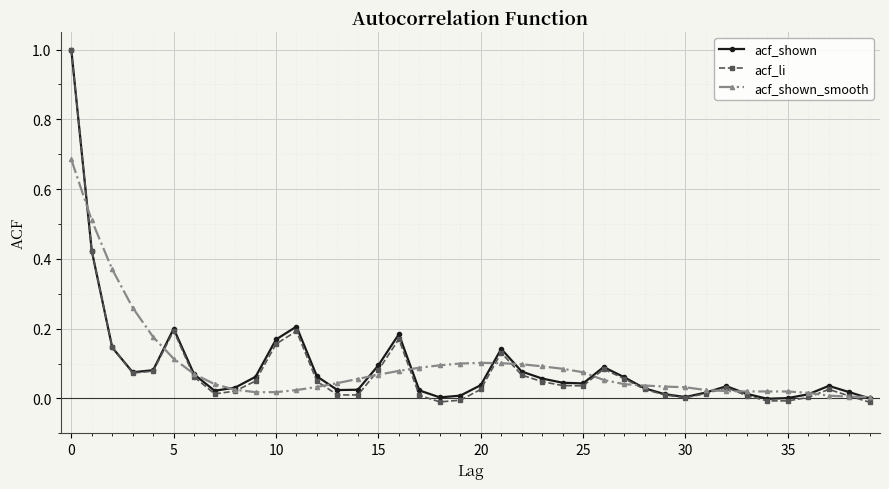

How many data points does each series have?

40